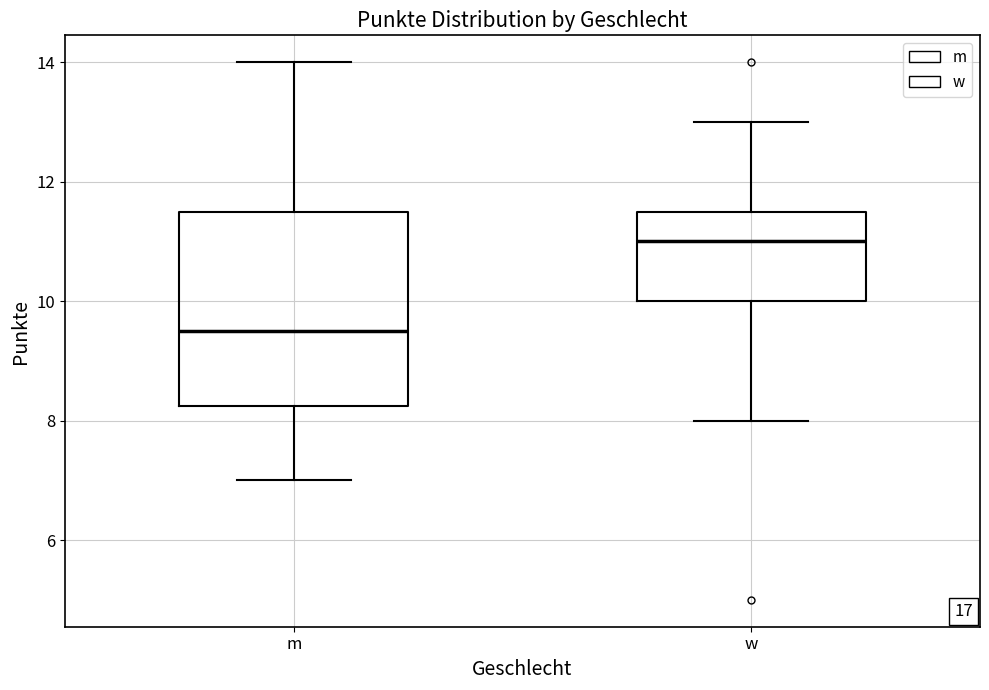

Reading left to right, transcribe this box plot: for each box, give where its median line is, the range the box spans, and where its two whiskers end, as read against the y-axis. The values are not printed on the chart, so give them approximately, as read against the axis.

m: median 9.6, box 8.2 to 11.6, whiskers 7.0 to 14.0
w: median 11.0, box 10.0 to 11.6, whiskers 8.0 to 13.0